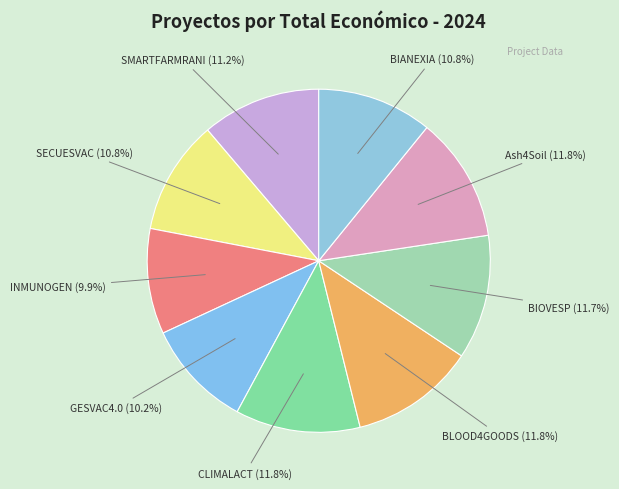

Is there any slice that represents more than half of the pie?

No